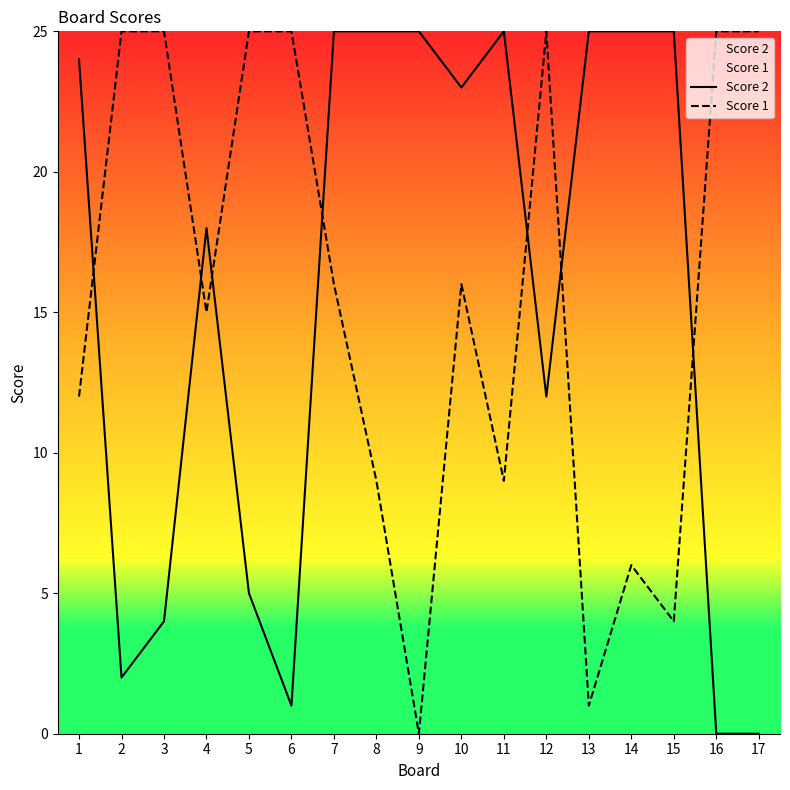

Where is the first local minimum for Score 1?

4